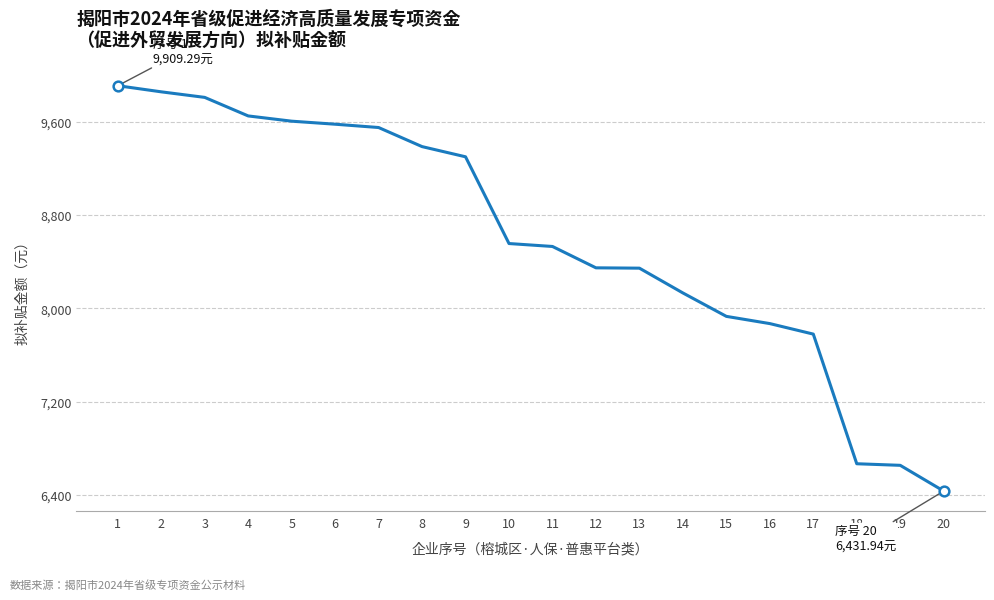

Is it true that the value at 4 is 16213.5?

False